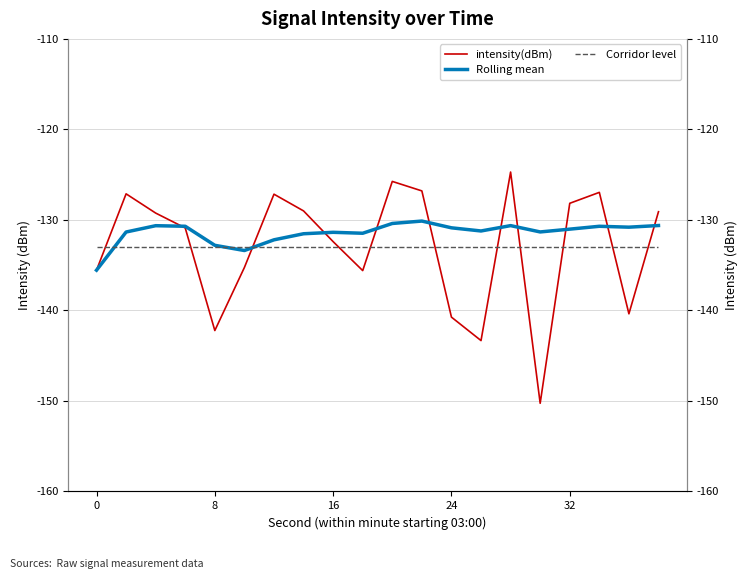

List the series in order of their peak value, highest first.

intensity(dBm), Rolling mean, Corridor level